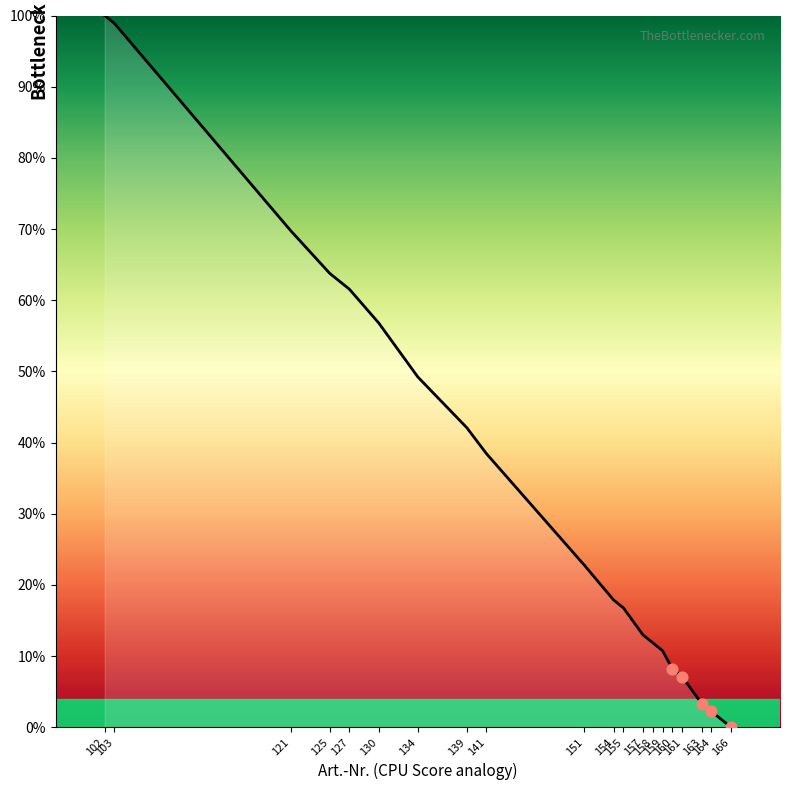

Between 157 and 159, which is larger?

157